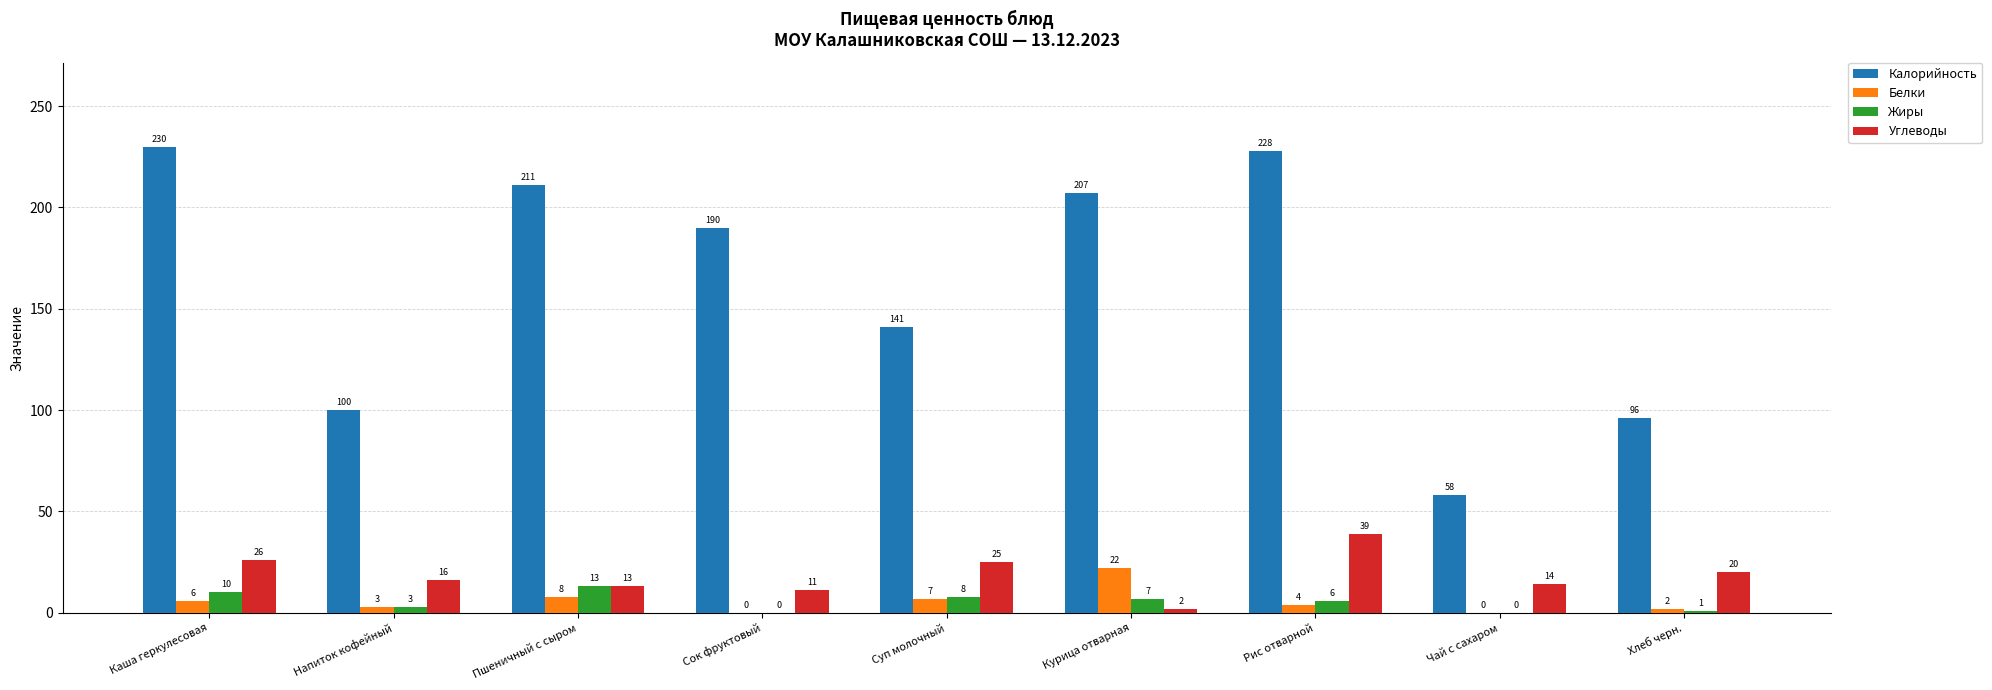

Between Напиток кофейный and Суп молочный, which series saw the biggest shift?

Калорийность